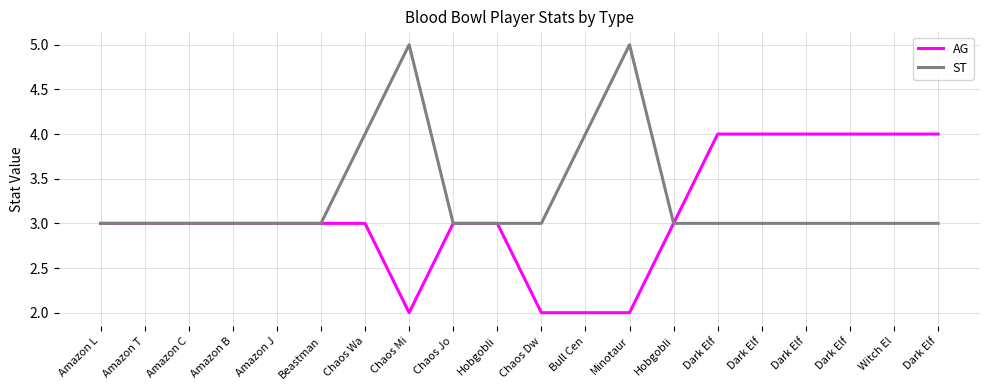

What are all the series names shown in the legend?

AG, ST